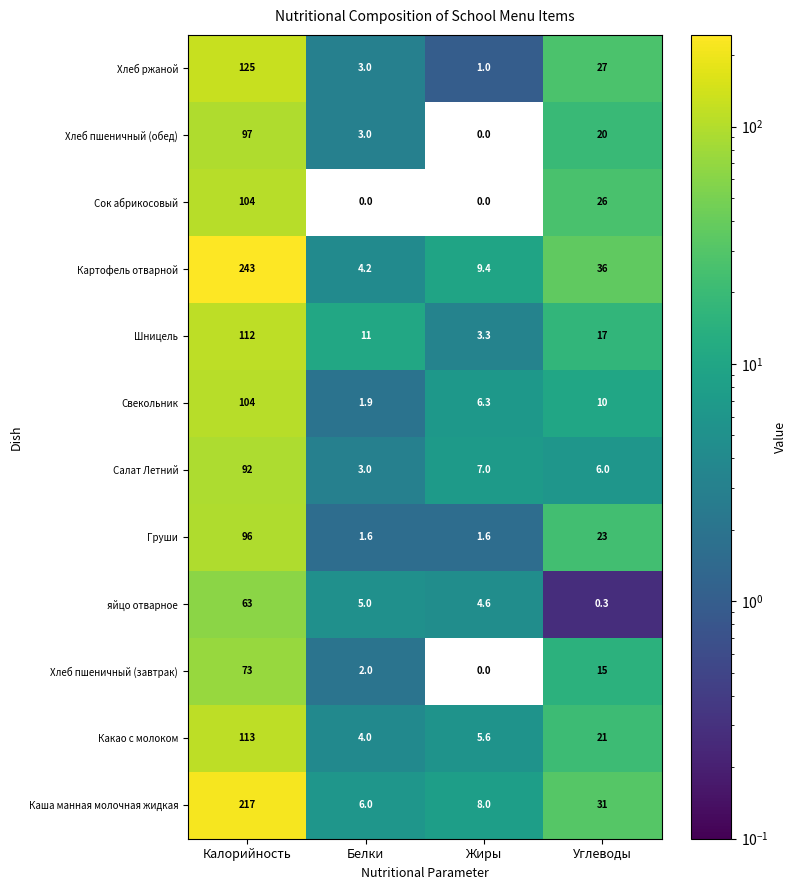

What is the greatest value displayed?

243.0